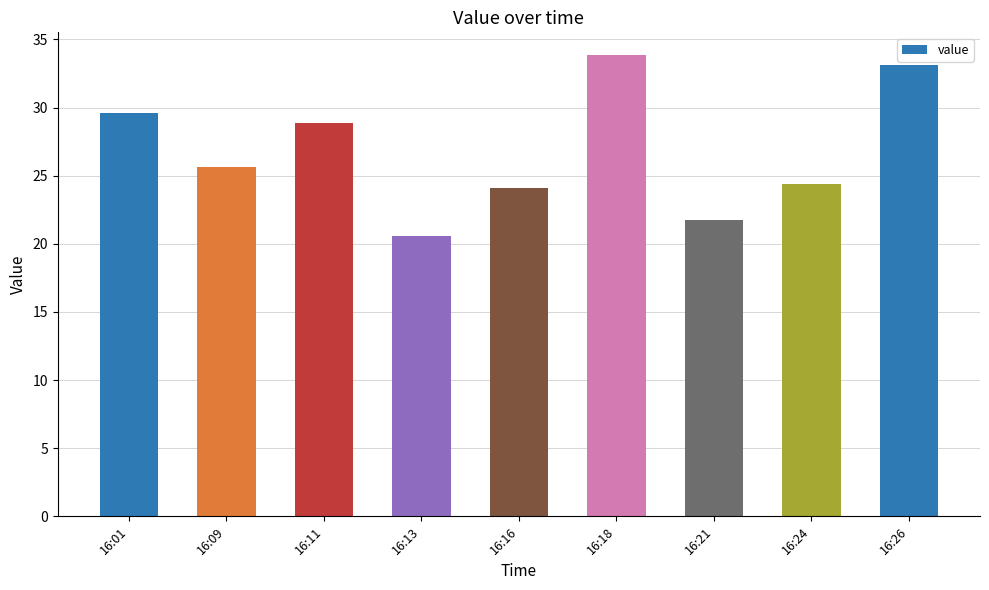

What is the value of the 6th bar from the left?

33.8